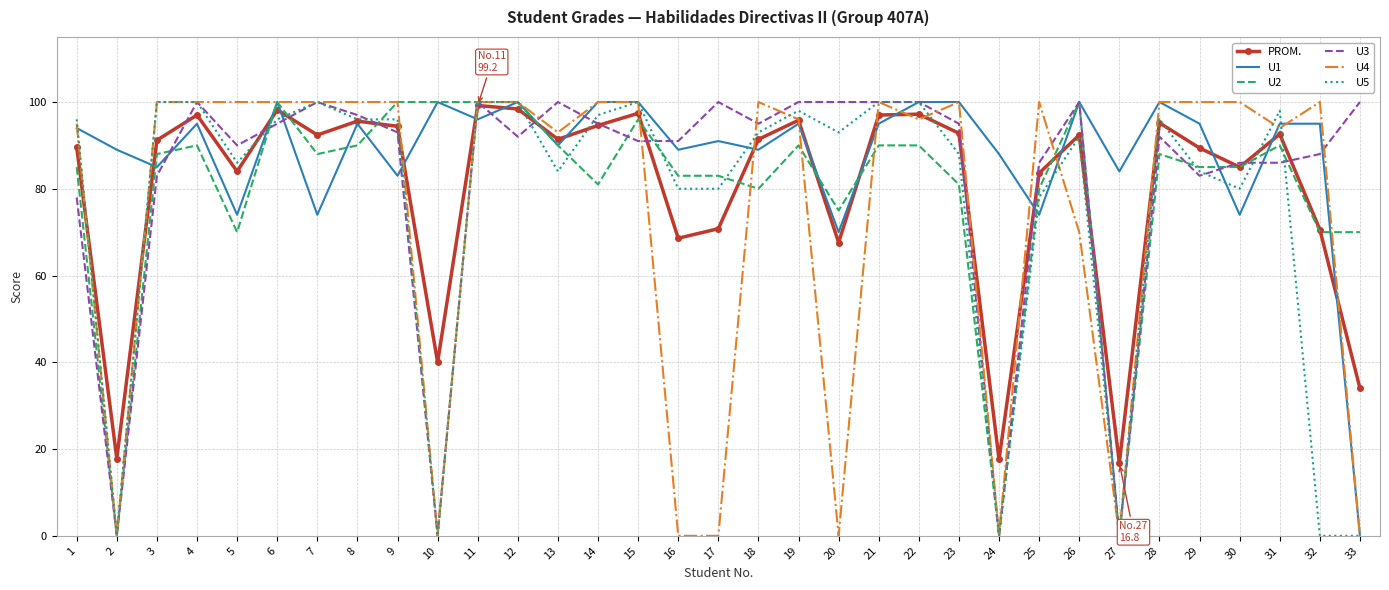

At how many categories does at least one series exceed 0?

33